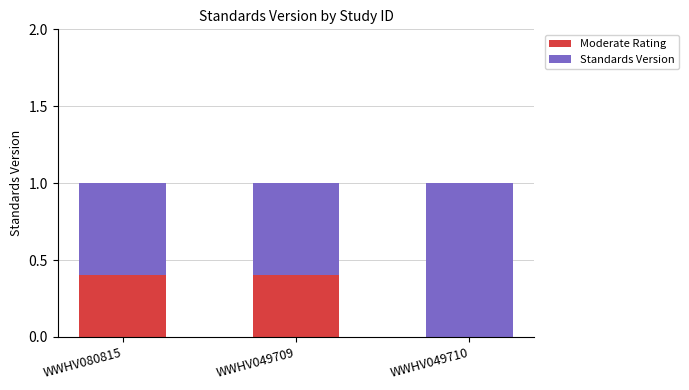

Where is Moderate Rating nearest to the value 0?

WWHV049710